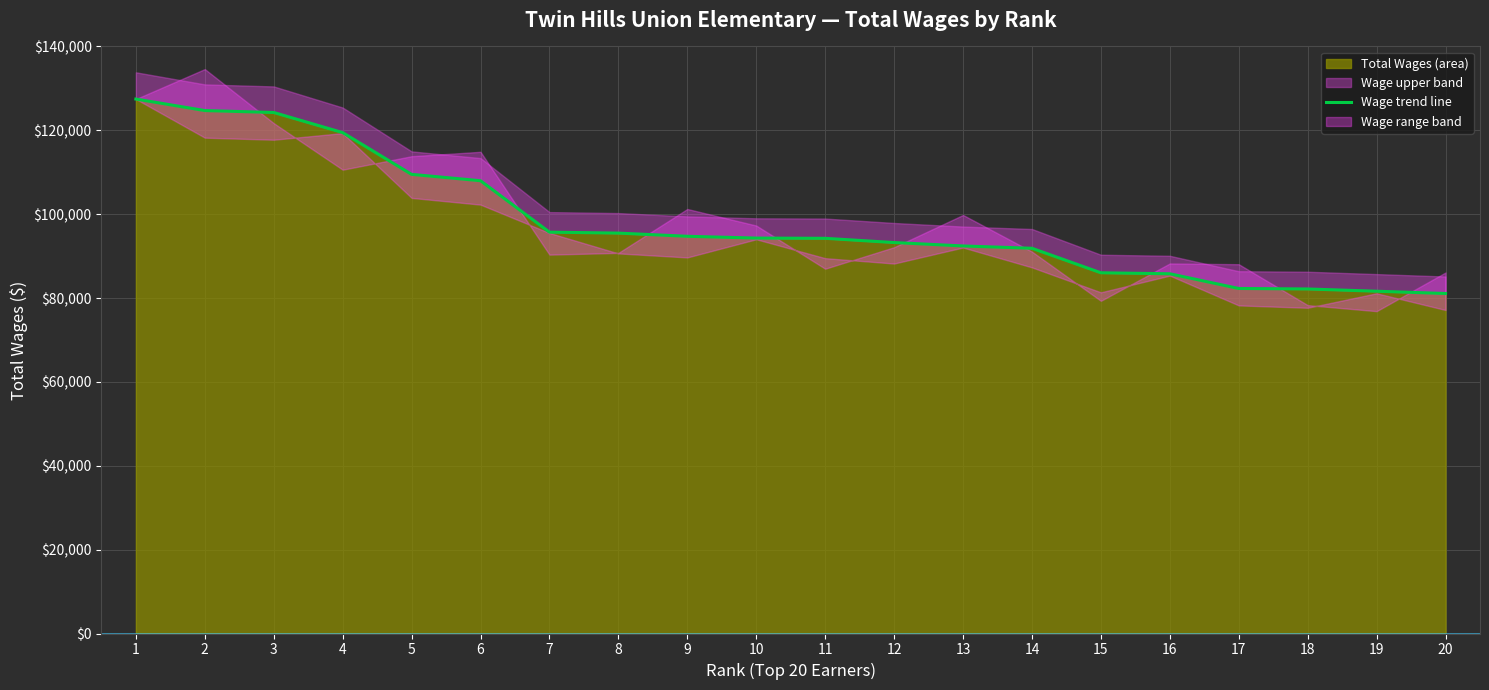

True or false: the data shows 33273 at 19.

False